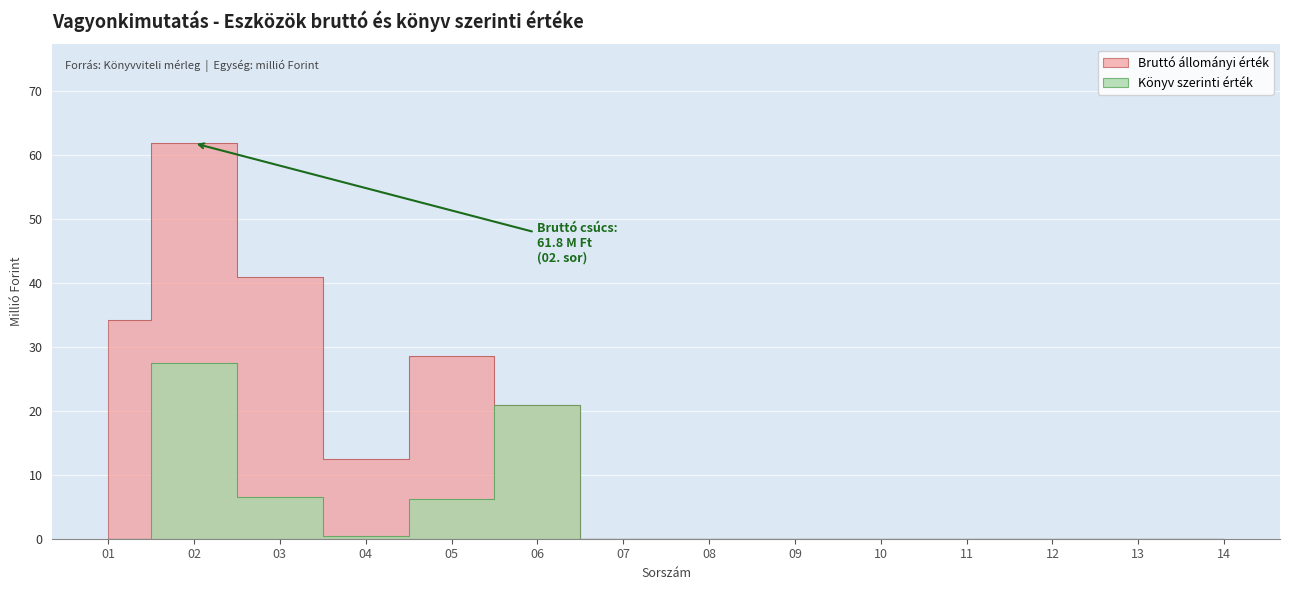

True or false: Konyv szerinti and Brutto cross at least once.

False